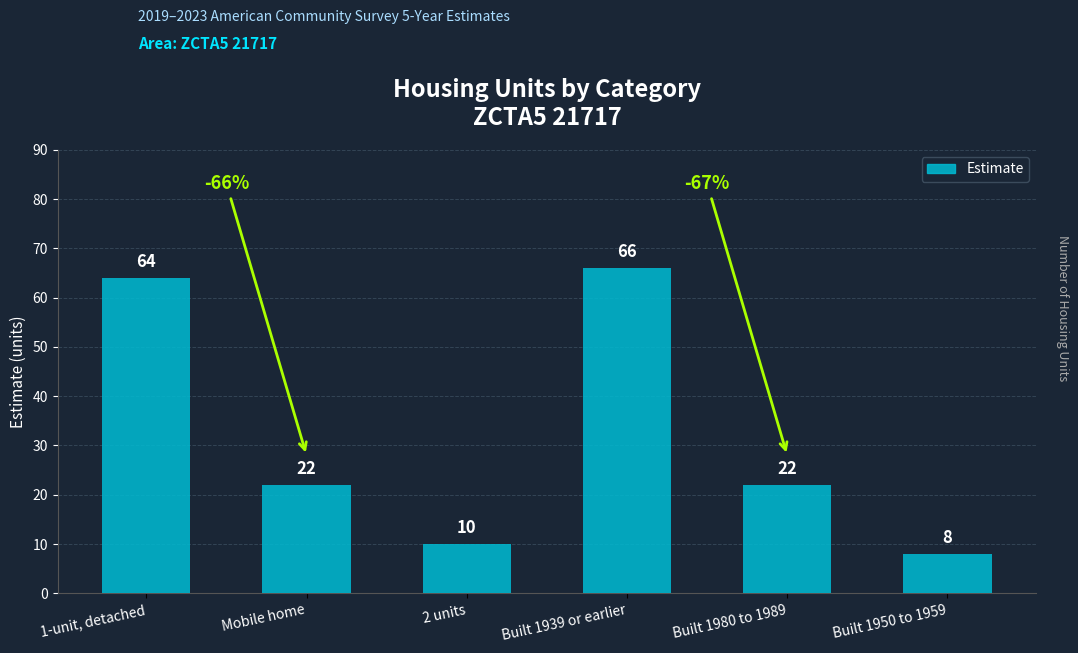

True or false: the data shows 98 at Built 1939 or earlier.

False